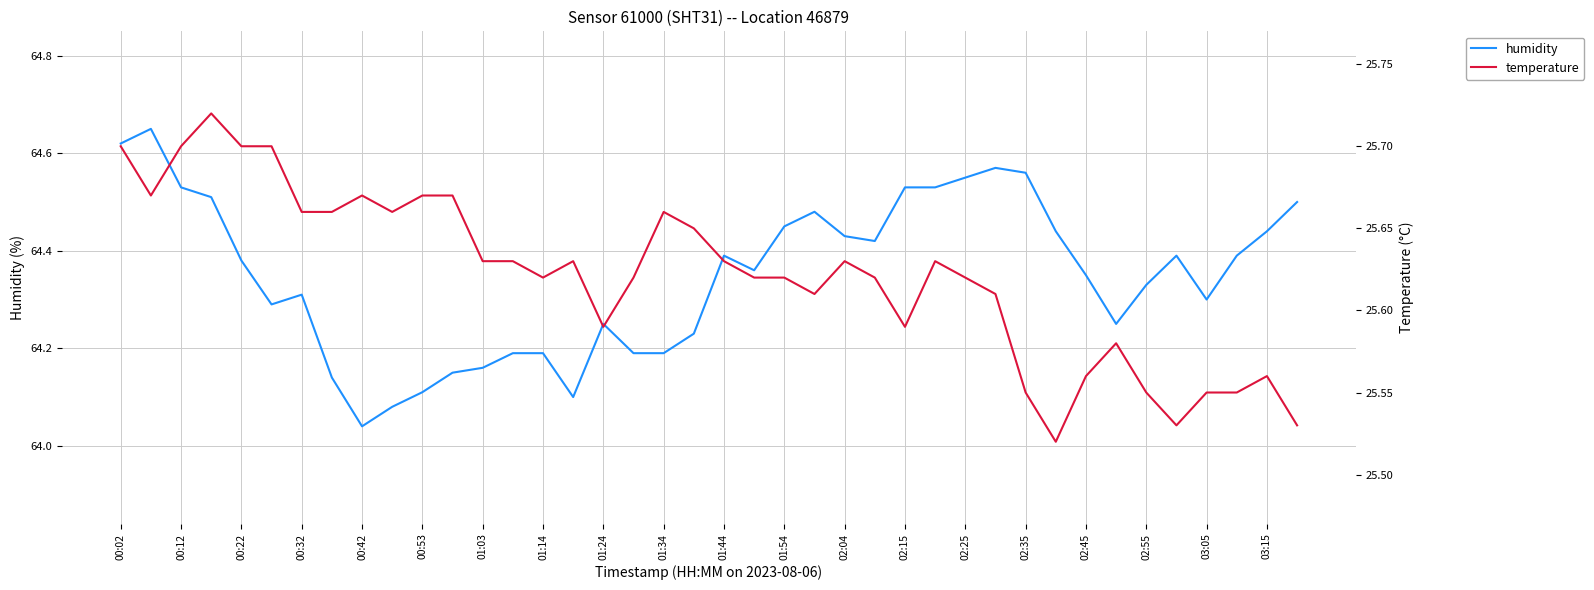

What is the minimum value for humidity?

64.0